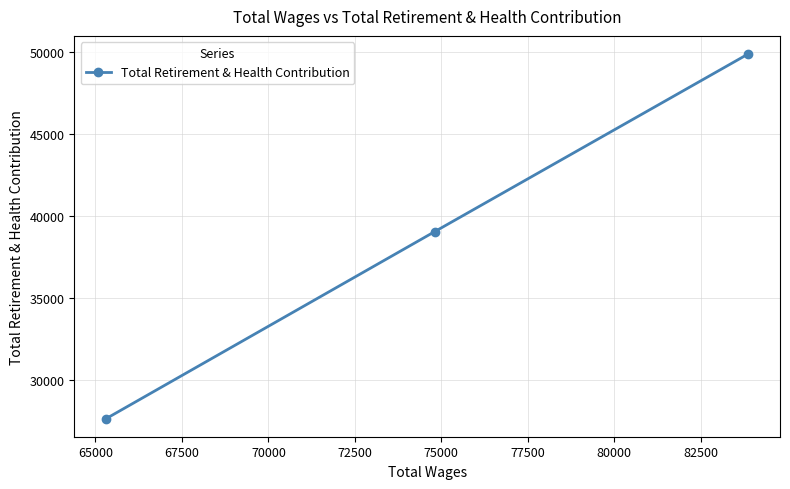

Count the number of values greater than 39066.

1